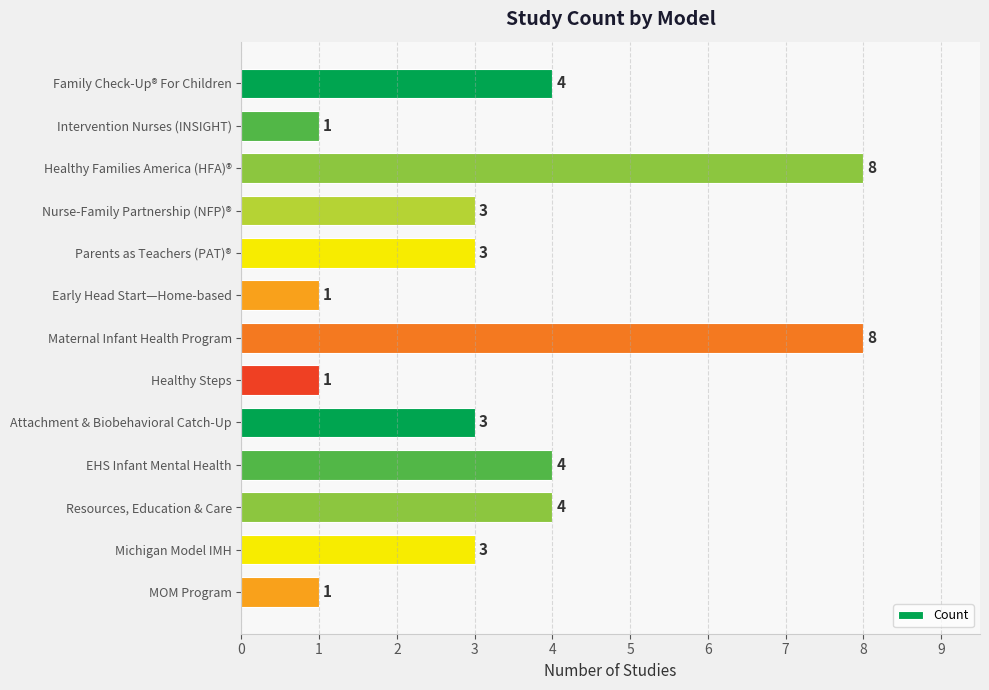

What is the sum of all values?

44